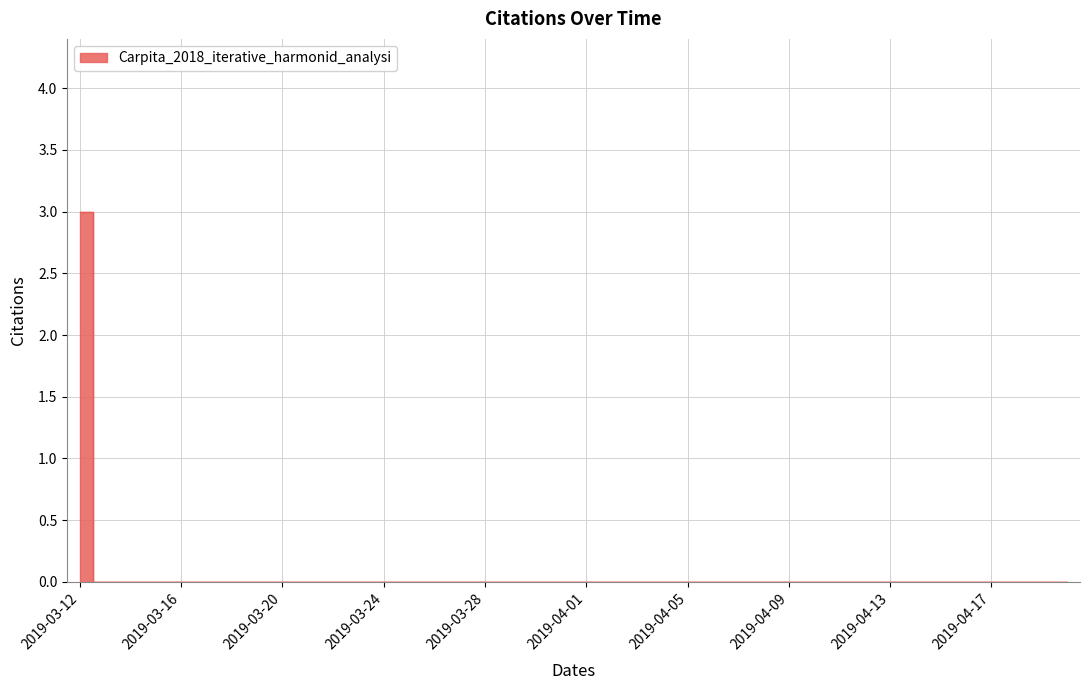

Reading right to left, extract all data points from this chart.

2019-04-20=0	2019-04-19=0	2019-04-18=0	2019-04-17=0	2019-04-16=0	2019-04-15=0	2019-04-14=0	2019-04-13=0	2019-04-12=0	2019-04-11=0	2019-04-10=0	2019-04-09=0	2019-04-08=0	2019-04-07=0	2019-04-06=0	2019-04-05=0	2019-04-04=0	2019-04-03=0	2019-04-02=0	2019-04-01=0	2019-03-31=0	2019-03-30=0	2019-03-29=0	2019-03-28=0	2019-03-27=0	2019-03-26=0	2019-03-25=0	2019-03-24=0	2019-03-23=0	2019-03-22=0	2019-03-21=0	2019-03-20=0	2019-03-19=0	2019-03-18=0	2019-03-17=0	2019-03-16=0	2019-03-15=0	2019-03-14=0	2019-03-13=0	2019-03-12=3